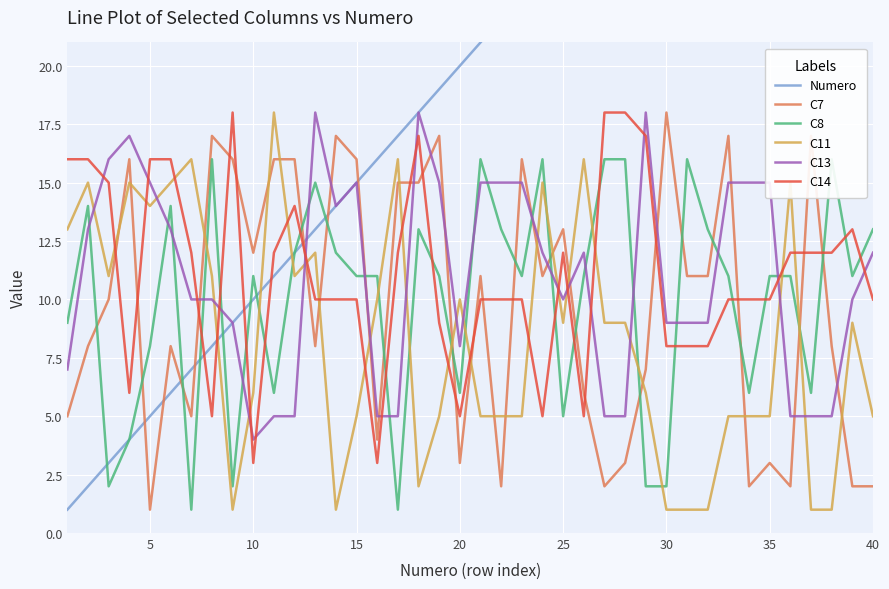

True or false: C7 has more than 2 interior local peaks.

True